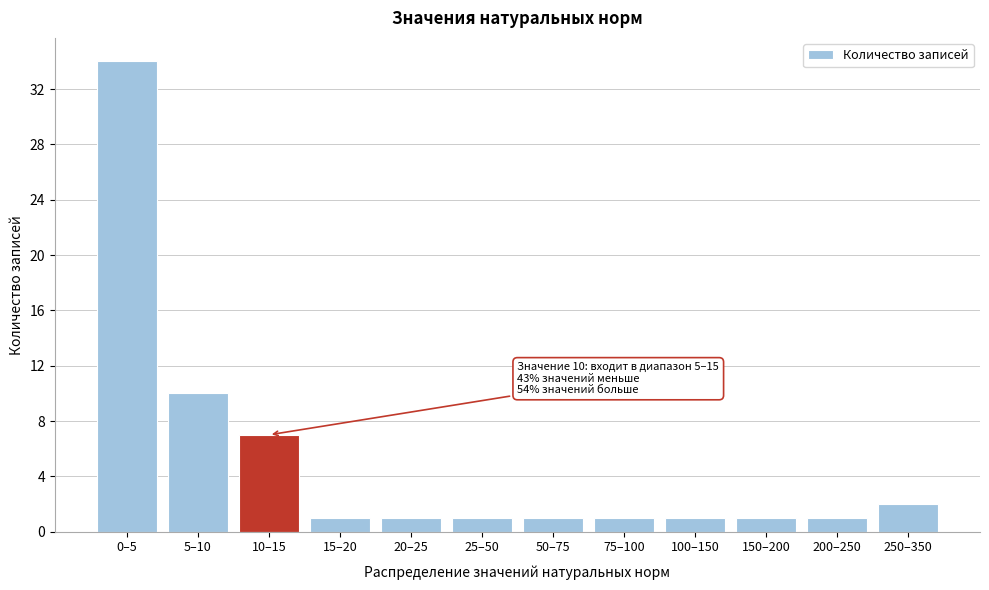

Reading right to left, what are all the values shown in this chart?

2	1	1	1	1	1	1	1	1	7	10	34